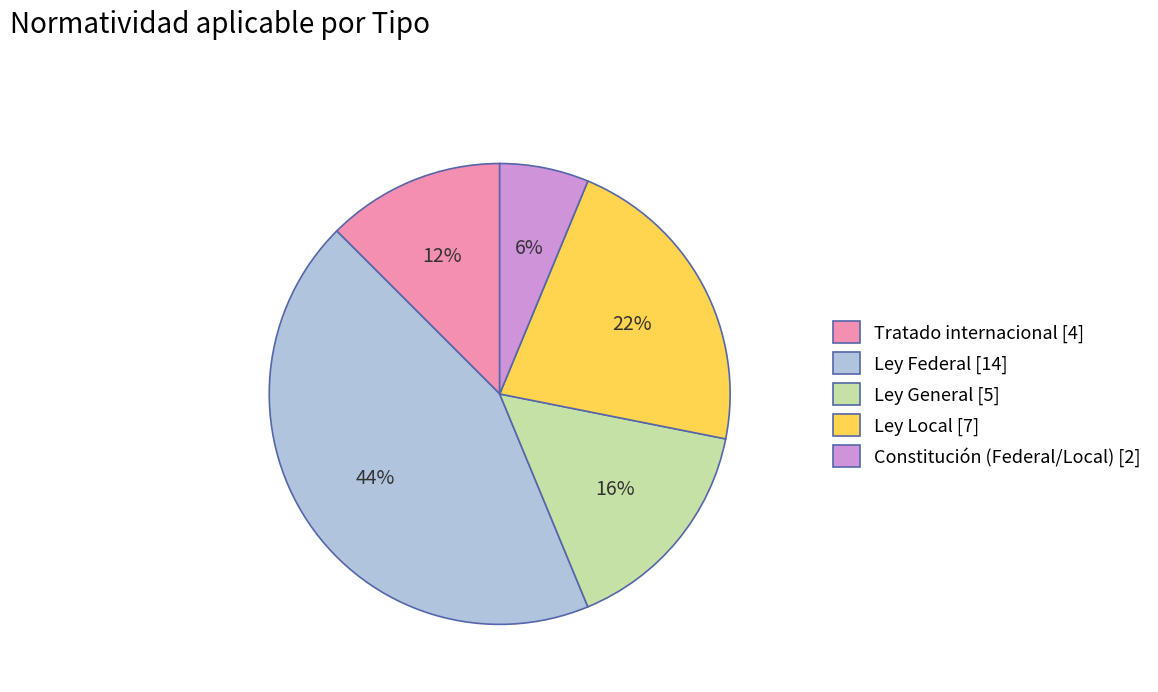

Rank the categories by value from lowest to highest.

Constitución (Federal/Local), Tratado internacional, Ley General, Ley Local, Ley Federal